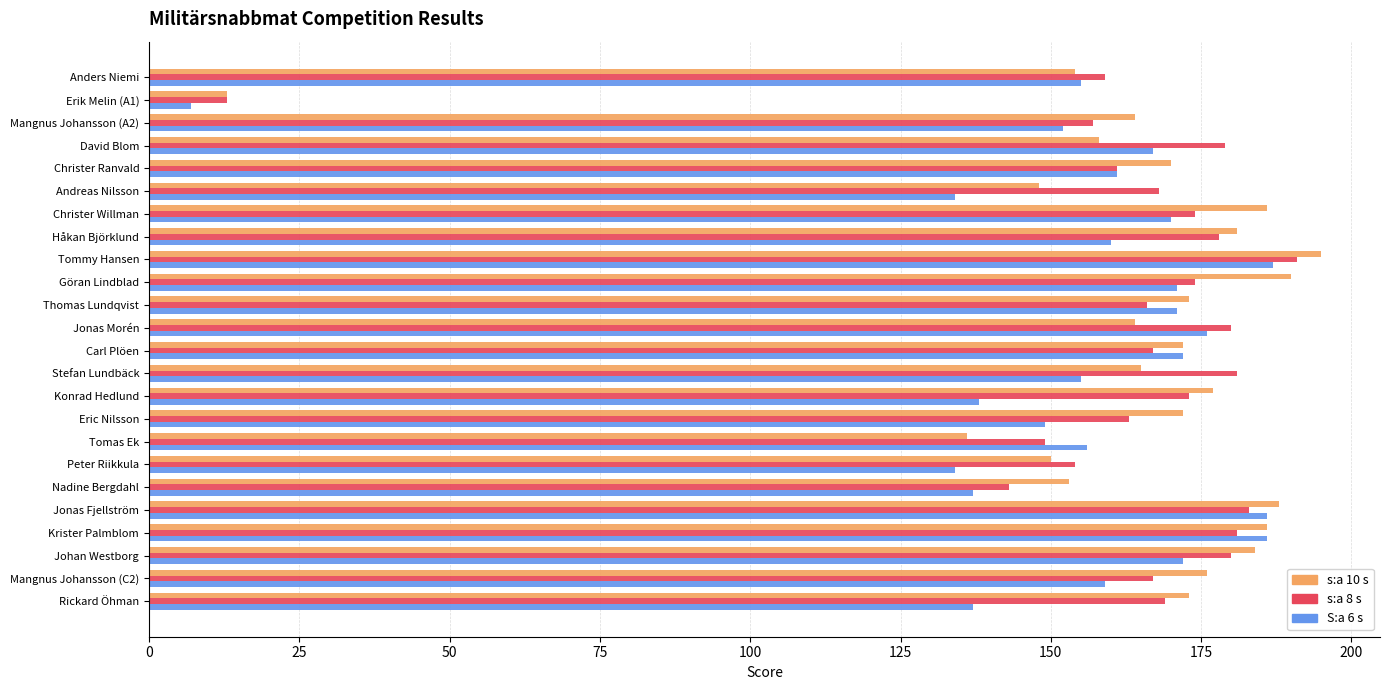

What are all the series names shown in the legend?

s:a 10 s, s:a 8 s, S:a 6 s